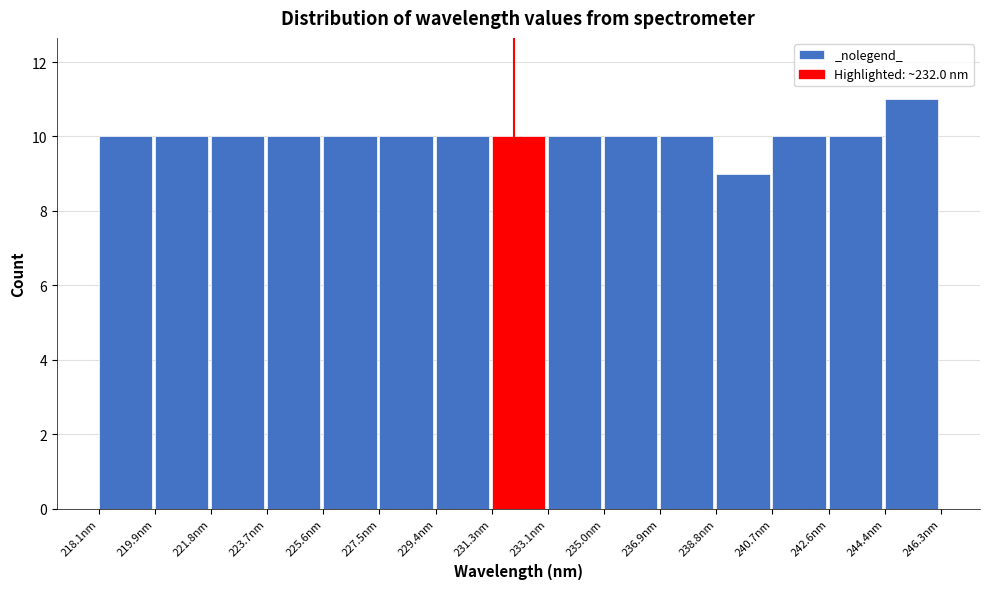

Reading left to right, list every bar in this chart as the range it spans on the x-axis followed by its height. Neither the bar edges nor the heights are printed on the chart, so give them approximately, as read against the axes.

218.0 to 220.0: 10
220.0 to 221.8: 10
221.8 to 223.8: 10
223.8 to 225.6: 10
225.6 to 227.4: 10
227.4 to 229.4: 10
229.4 to 231.2: 10
231.2 to 233.2: 10
233.2 to 235.0: 10
235.0 to 237.0: 10
237.0 to 238.8: 10
238.8 to 240.6: 9
240.6 to 242.6: 10
242.6 to 244.4: 10
244.4 to 246.4: 11